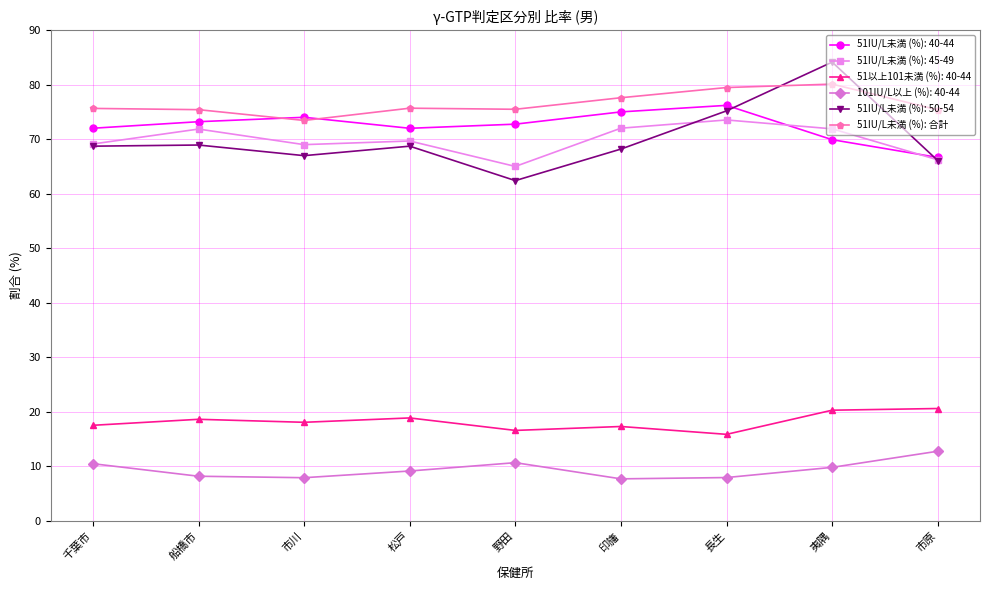

What is the spread (max minus min) of values at 野田?

64.9